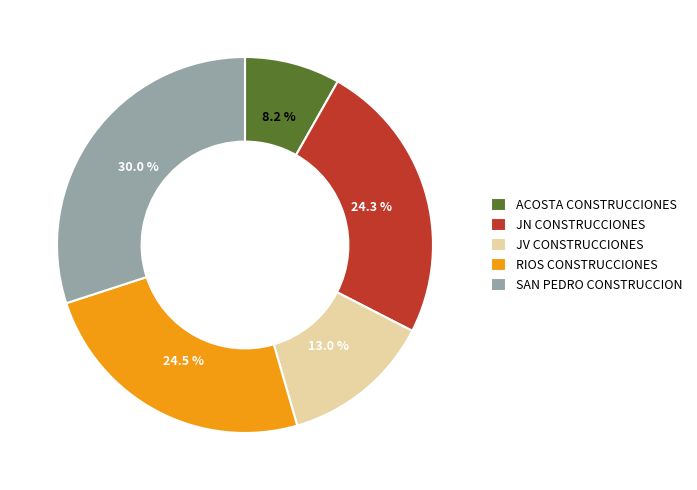

Is there a majority slice in this chart?

No